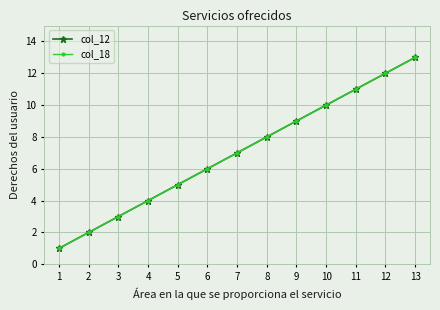

True or false: col_12 and col_18 cross at least once.

False